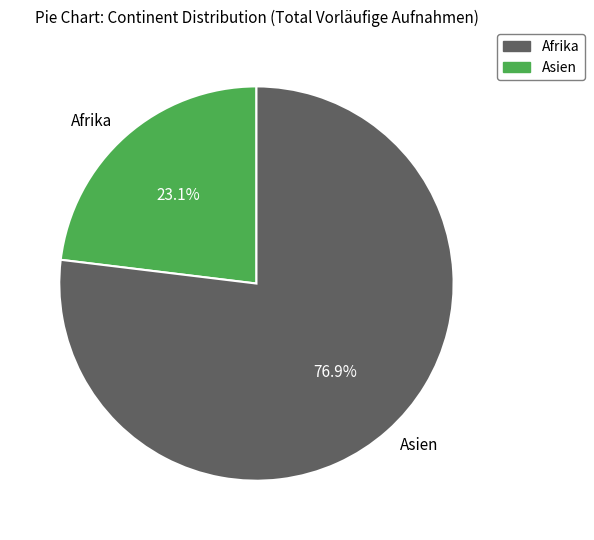

Rank the categories by value from lowest to highest.

Afrika, Asien